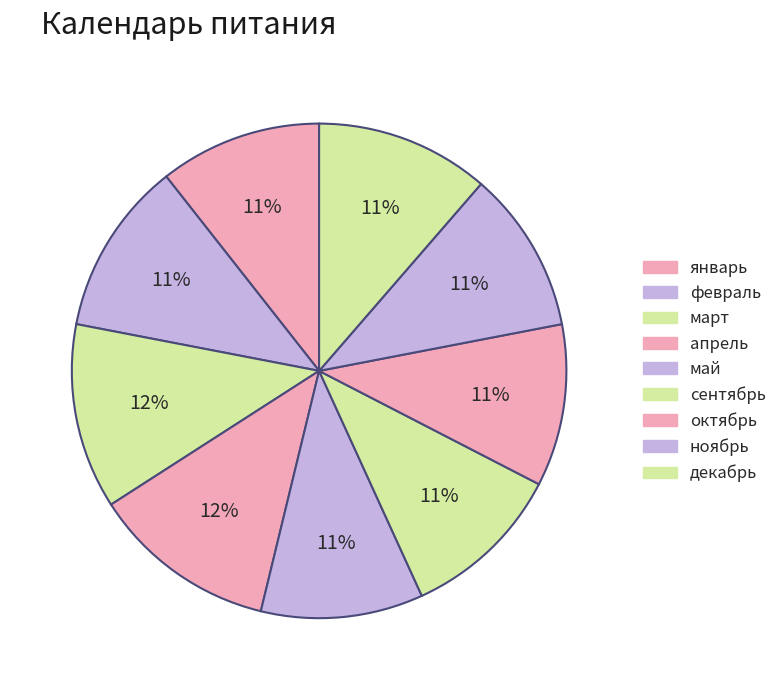

What is the largest slice in the pie chart?

март